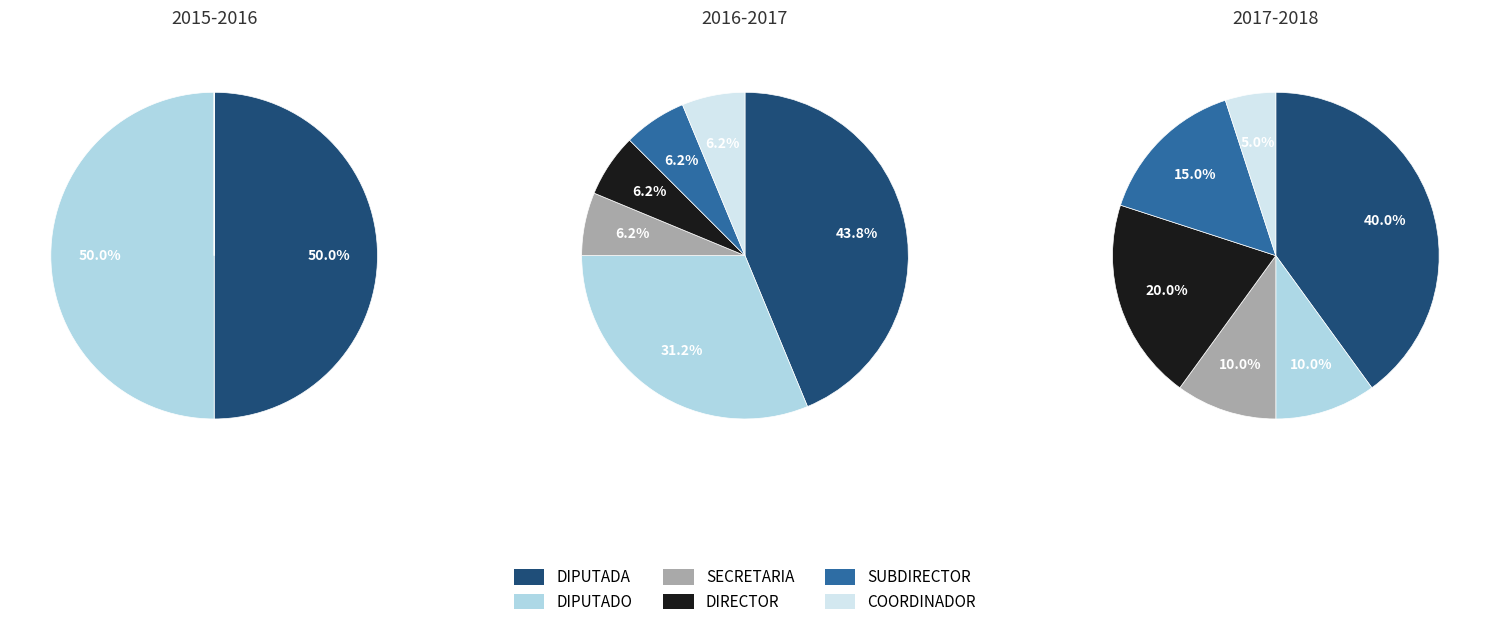

The DIPUTADO slice represents 27% of the pie. True or false?

True